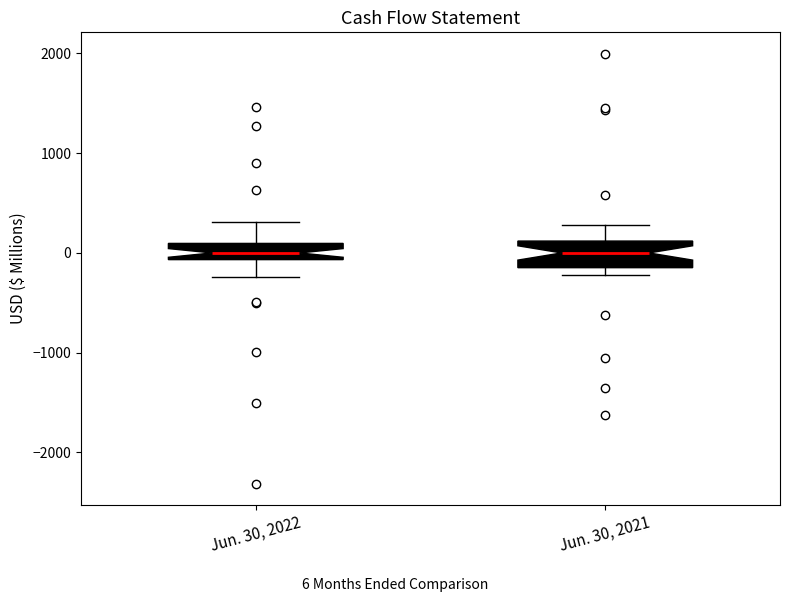

Where is the upper edge of the box for Jun. 30, 2021 on the y-axis? The values are not printed on the chart, so give them approximately, as read against the axis.

100